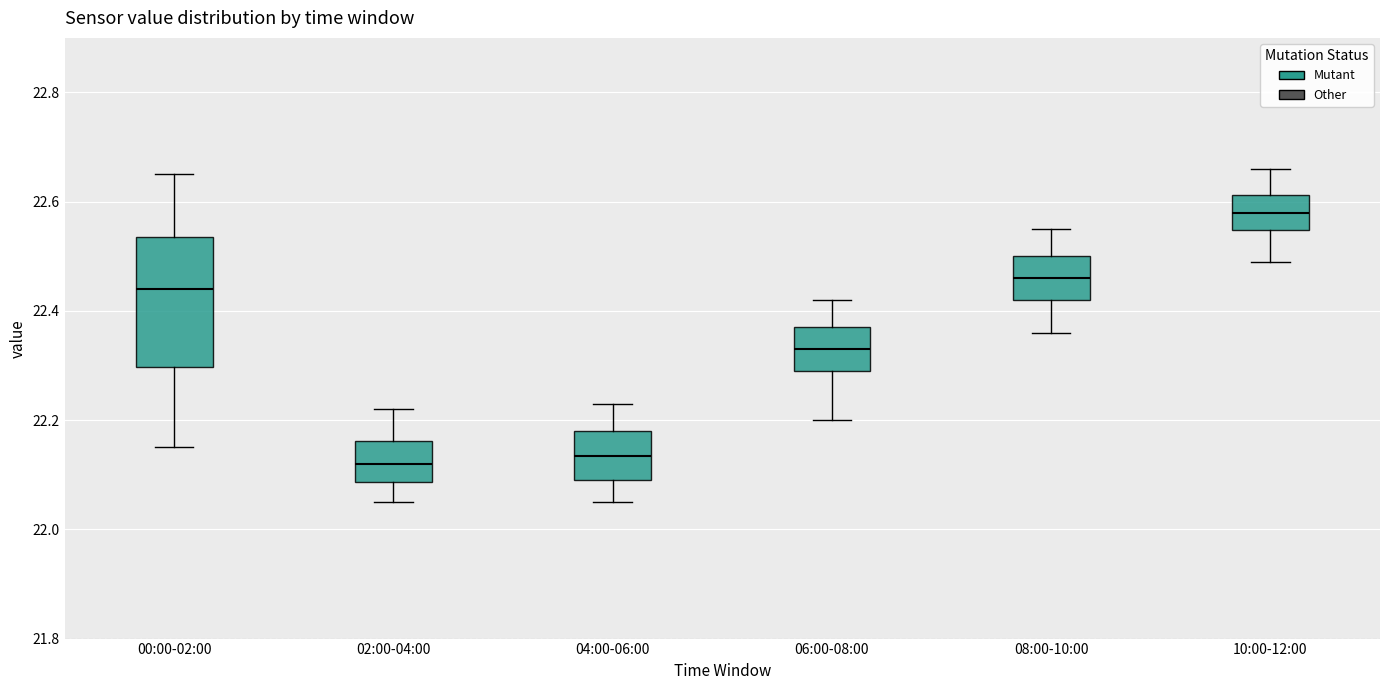

Where is the lower edge of the box for 02:00-04:00 on the y-axis? The values are not printed on the chart, so give them approximately, as read against the axis.

22.08